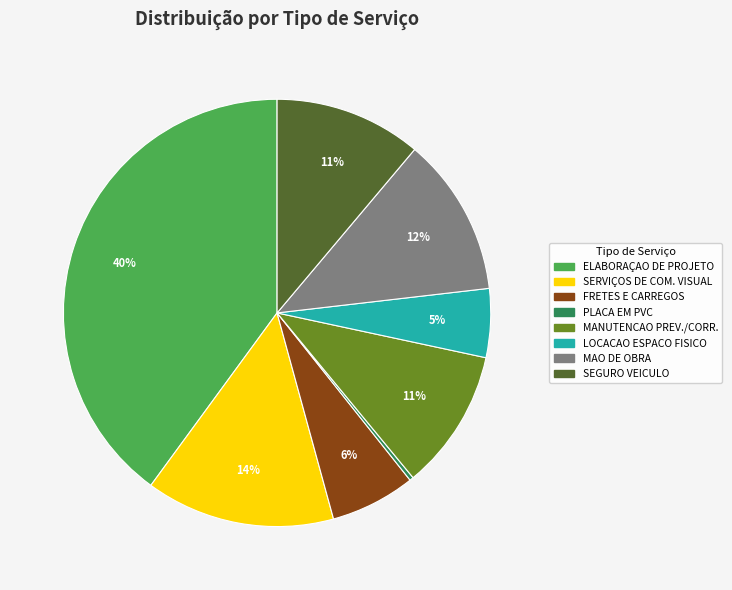

Is there any slice that represents more than half of the pie?

No